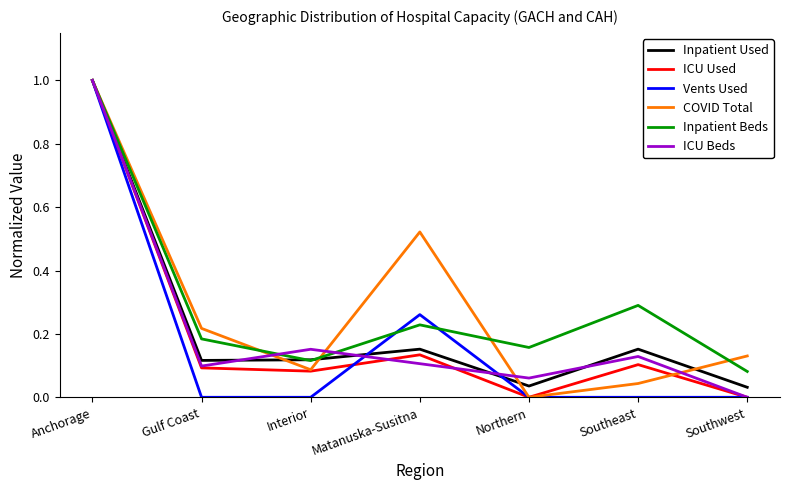

Where is the first local maximum for ICU Used?

Matanuska-Susitna